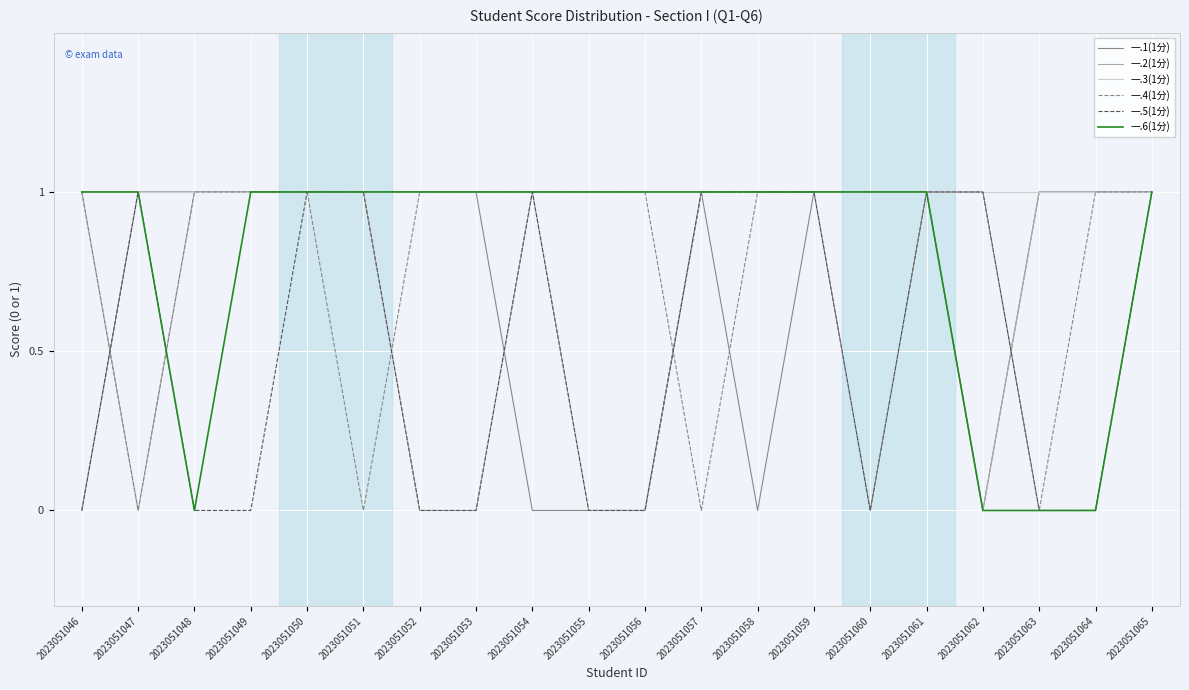

What is the total value across all series at 2023051053?

4